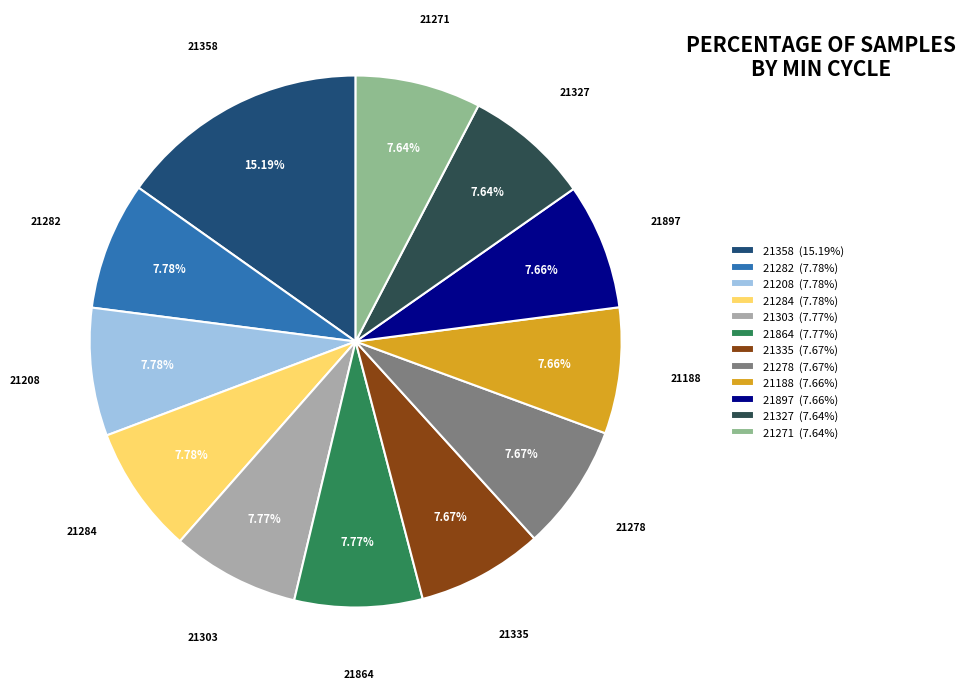

Is there any slice that represents more than half of the pie?

No